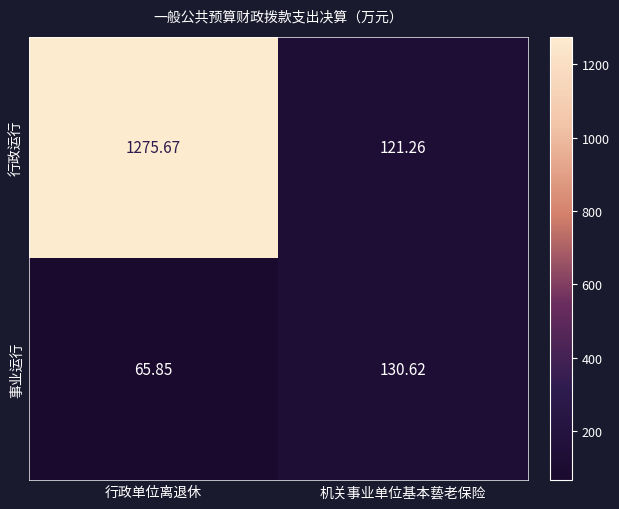

List the series in order of their overall mean, lowest first.

事业运行, 行政运行